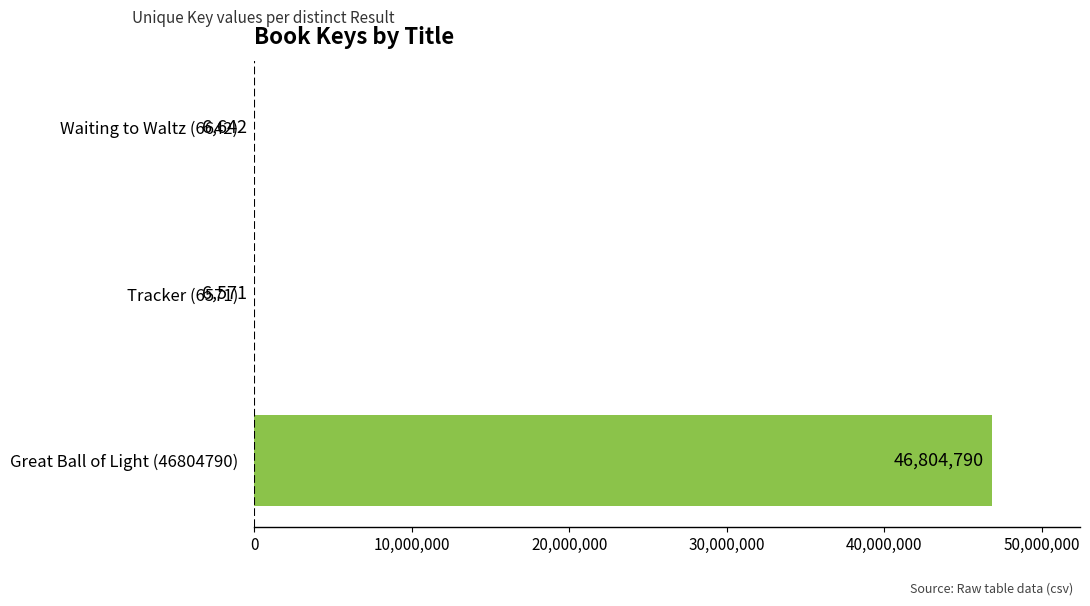

Reading bottom to top, extract all data points from this chart.

Great Ball of Light (46804790)=46804790	Tracker (6571)=6571	Waiting to Waltz (6642)=6642